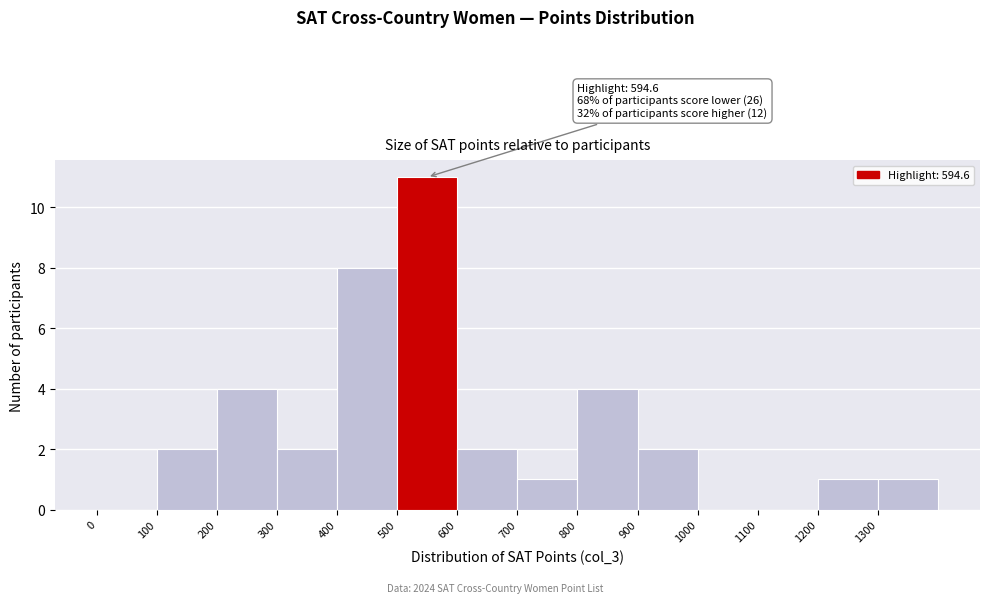

Which range on the x-axis has the tallest bar?

500 to 600